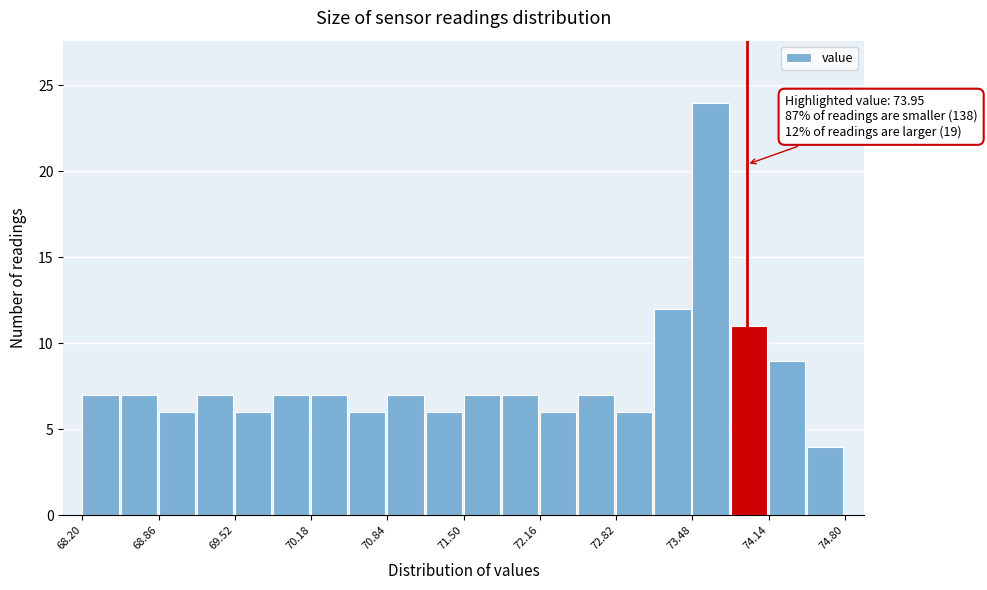

Around what value on the x-axis is the tallest bar? Give the approximate position of its centre, as read against the axis.

73.6